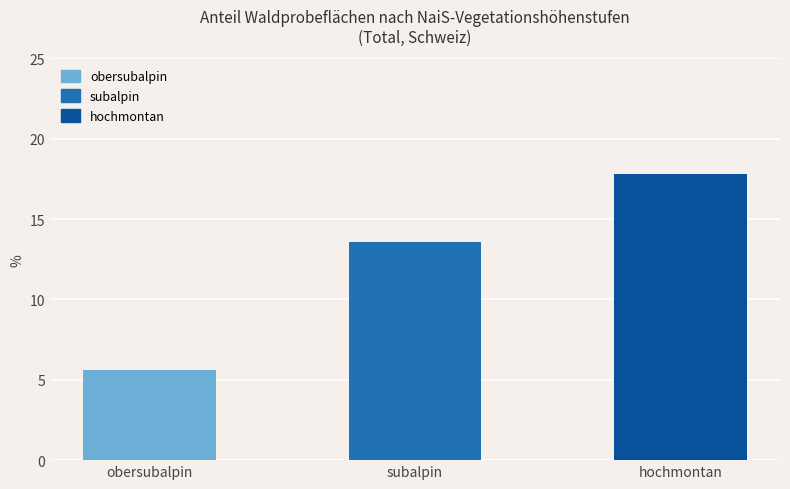

What is the change in value from subalpin to hochmontan?

+4.2